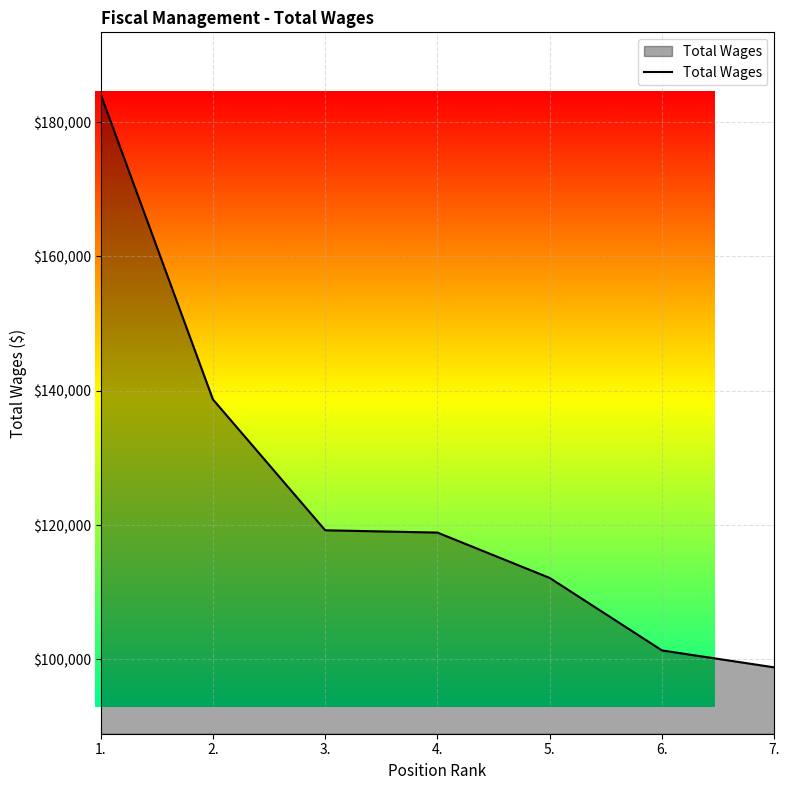

Between 2. and 6., which is larger?

2.